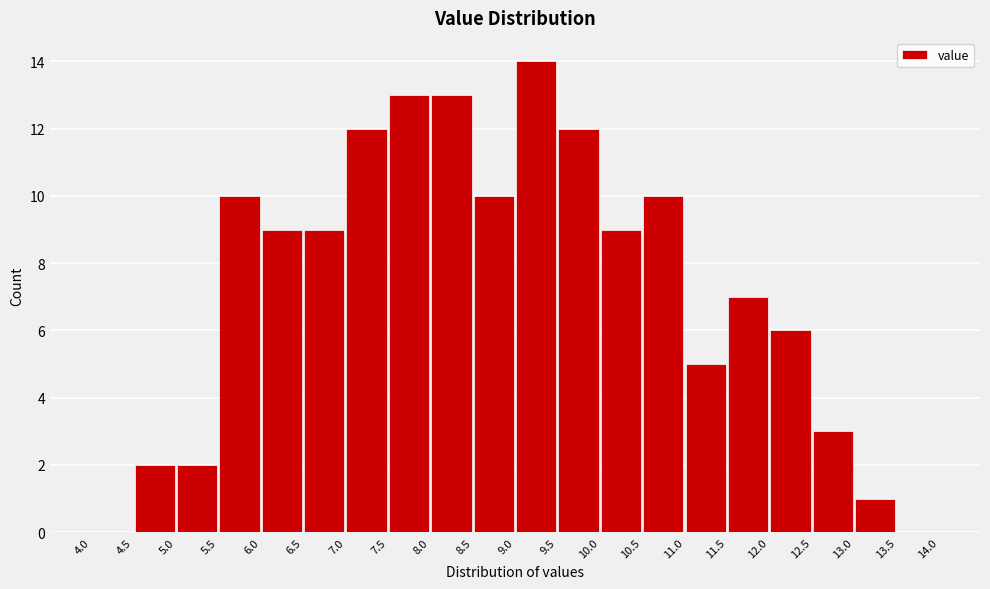

Over which range of the x-axis is the bar tallest?

9.0 to 9.5